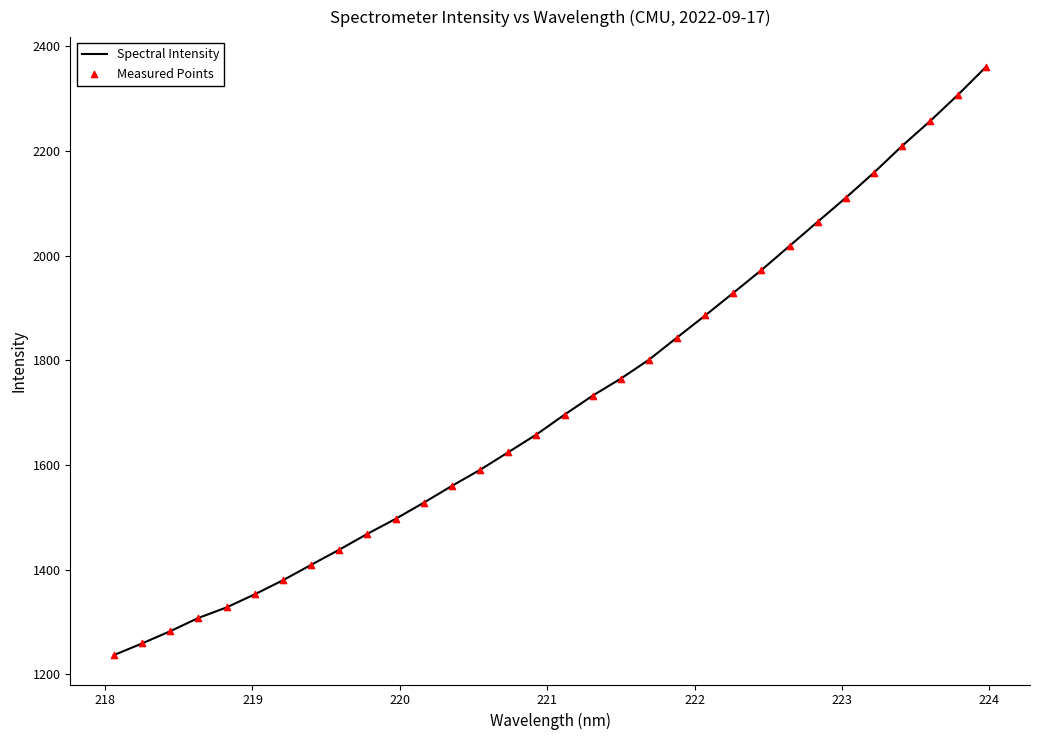

What is the smallest value displayed?

1236.5